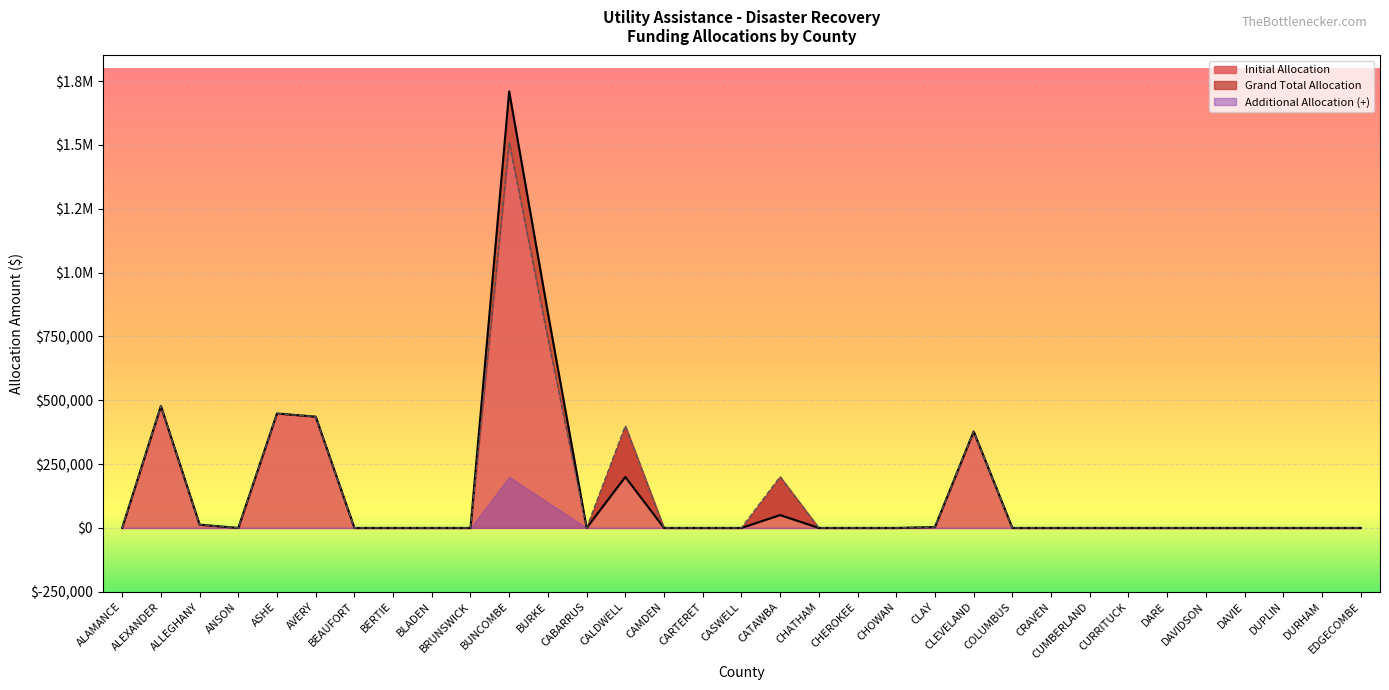

At ALAMANCE, list the series in order from largest to smallest.

Grand Total Allocation, Initial Allocation